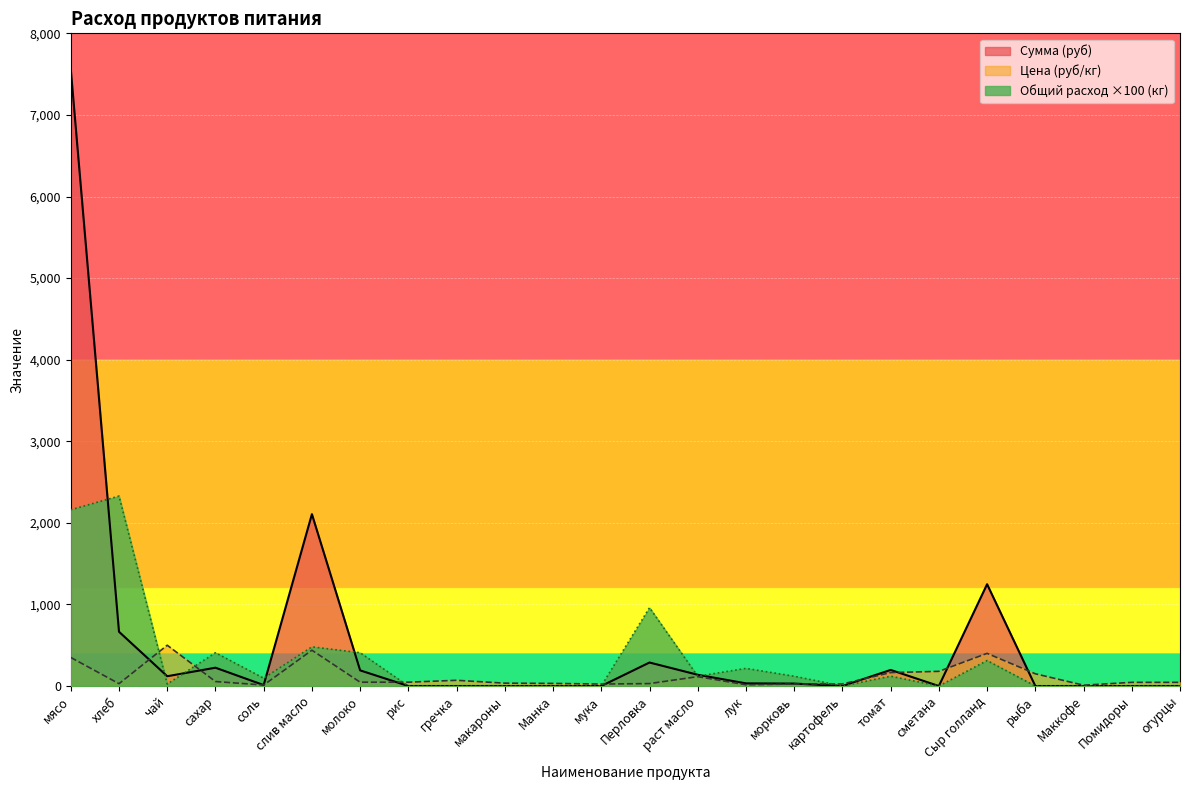

What is the value of the Сумма point at the 1st from the left?

7560.0